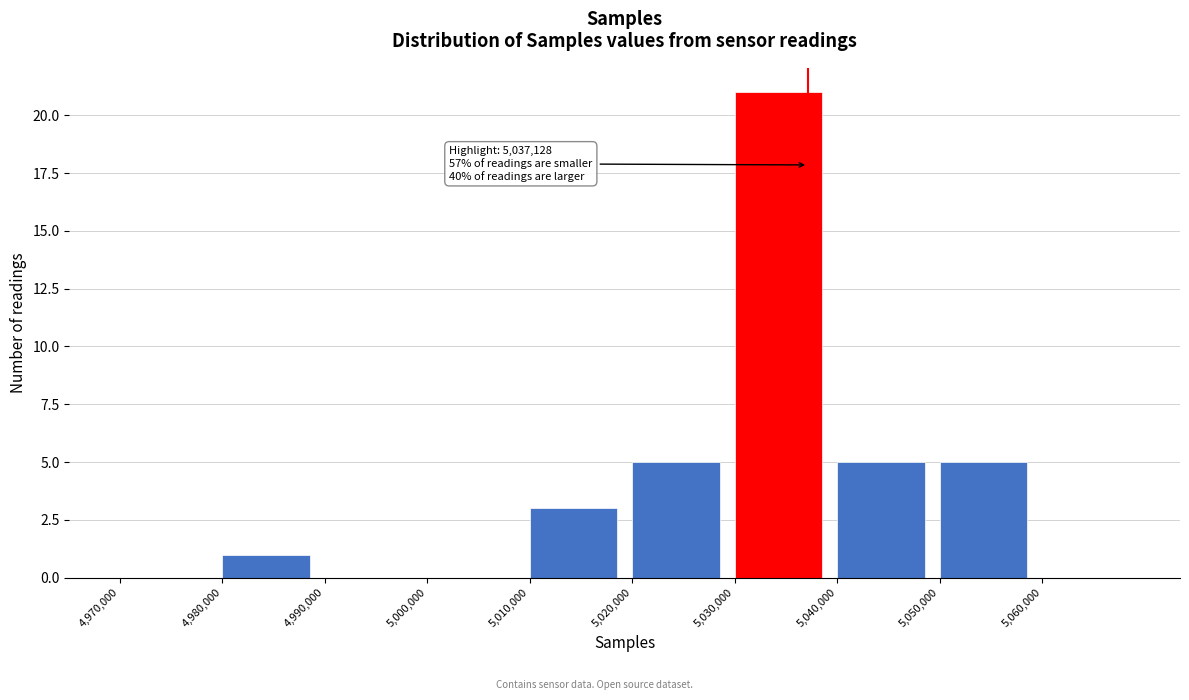

Which range on the x-axis has the tallest bar?

5030000 to 5040000